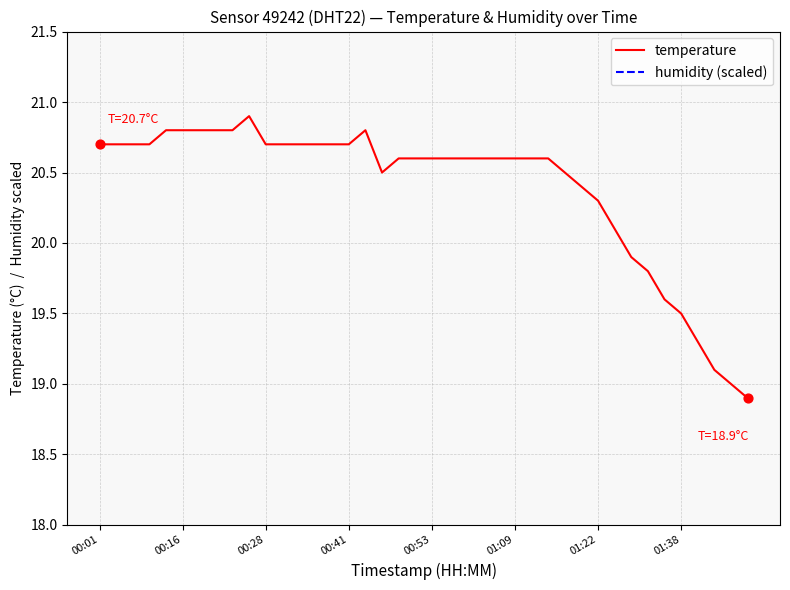

What is the maximum value for temperature?

20.9